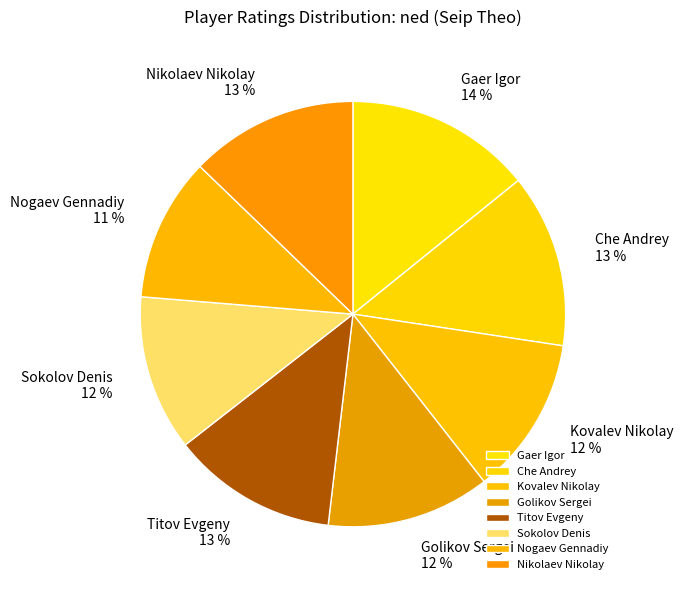

To the nearest percent, what is the difference between the Nogaev Gennadiy and Kovalev Nikolay slice percentages?

1%